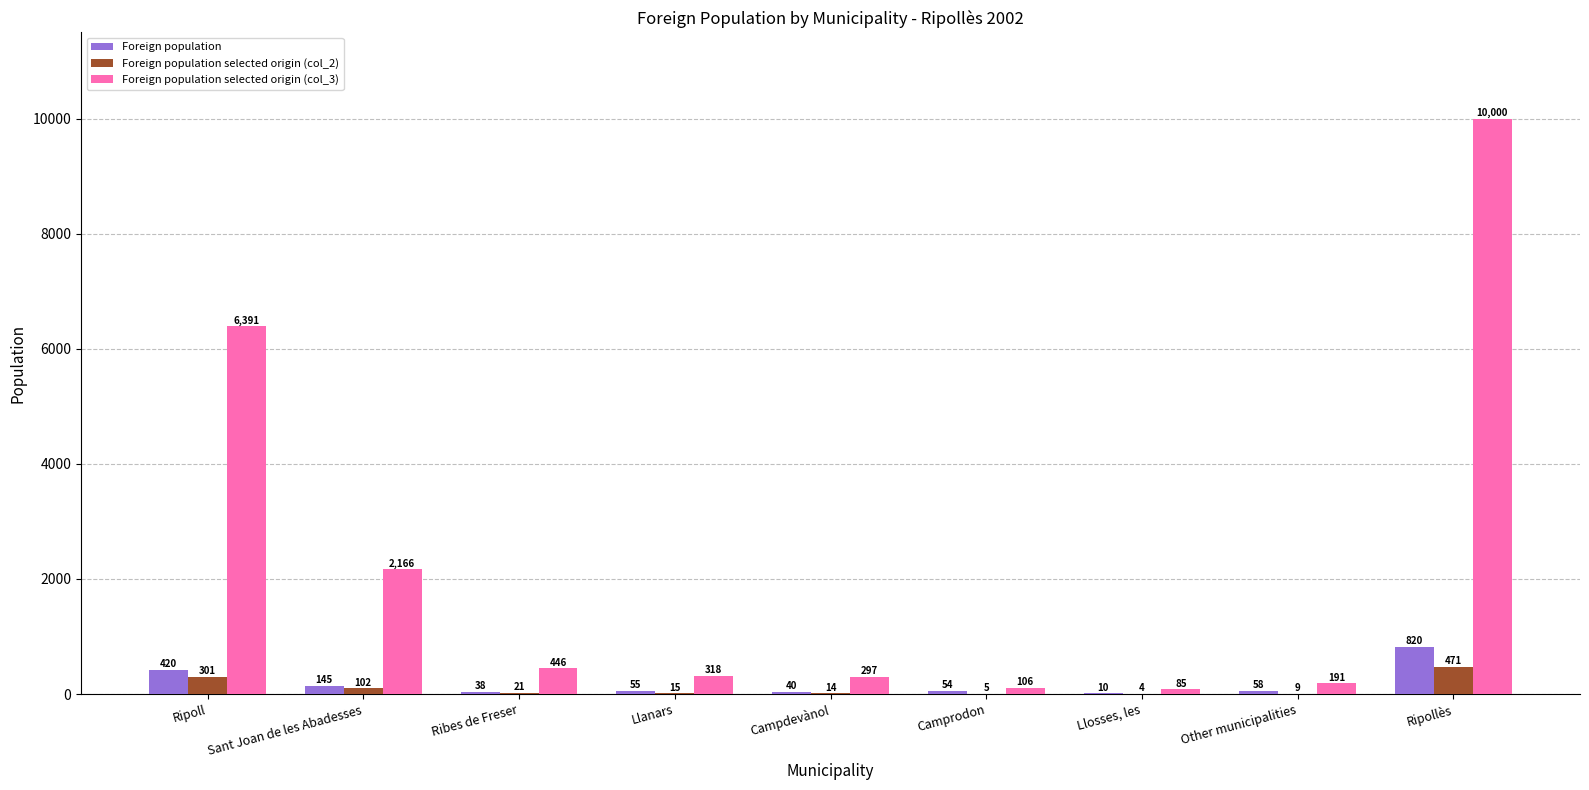

Which series has the largest range (max minus min)?

Foreign population selected origin (col_3)